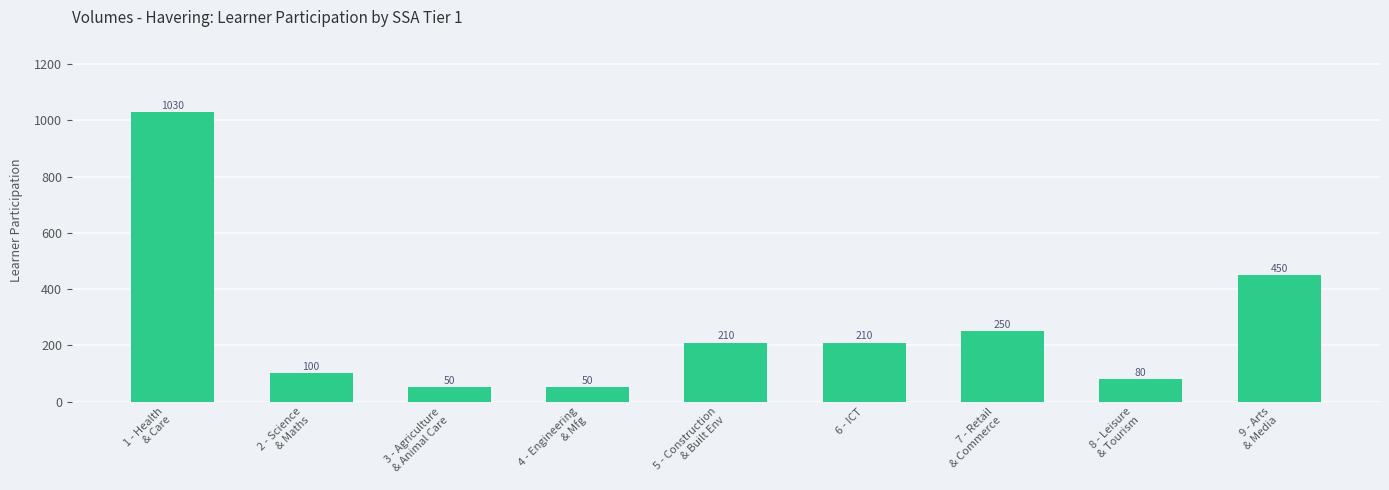

Is it true that the value at 5 - Construction
& Built Env is 210?

True